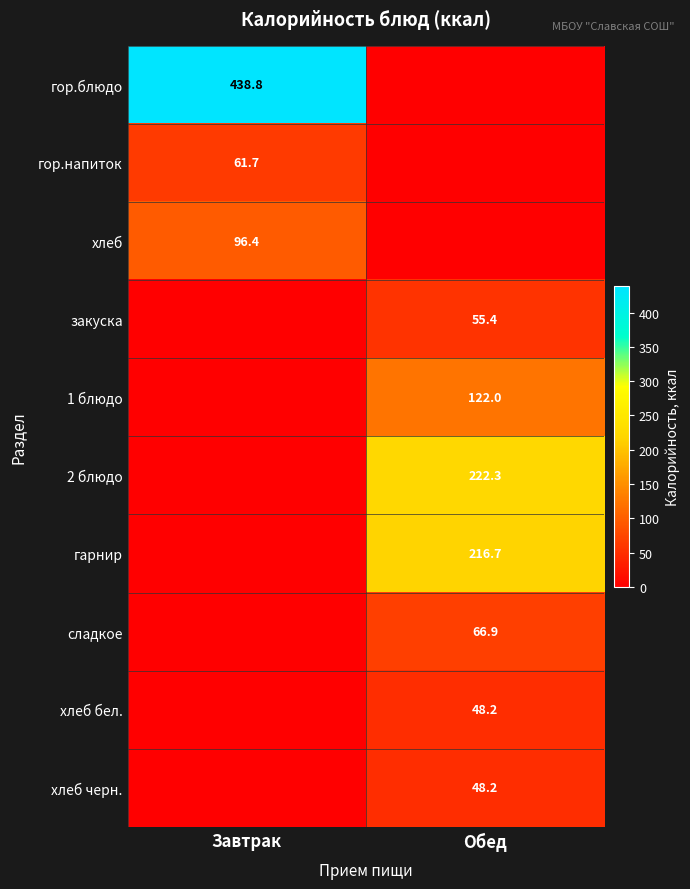

The гор.напиток series shows 91.9 at Завтрак. True or false?

False